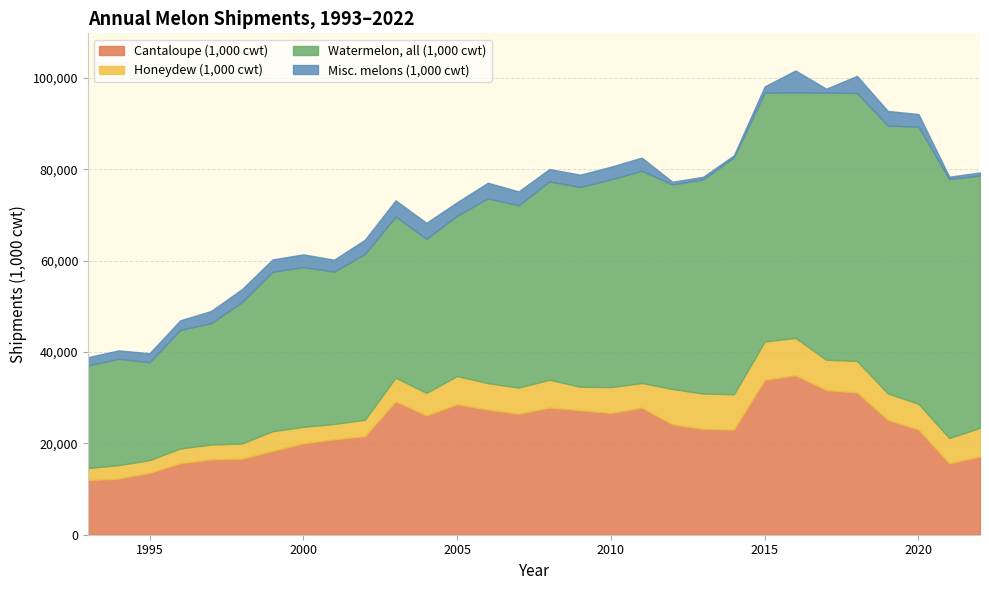

How many values in the Cantaloupe (1,000 cwt) series are below 24165?

15